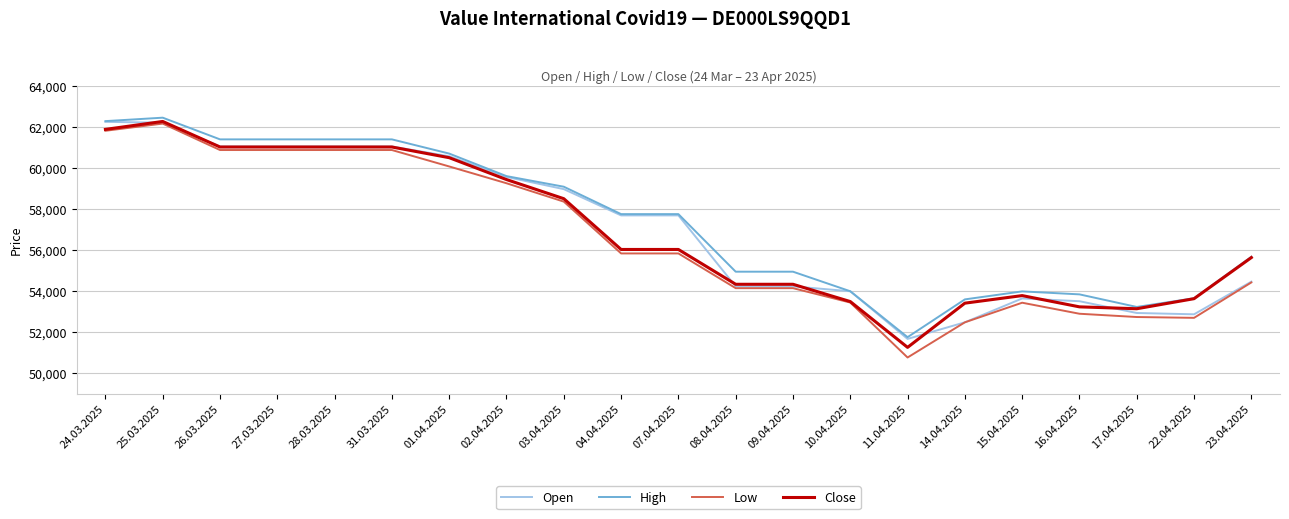

Where is the first local maximum for Close?

25.03.2025